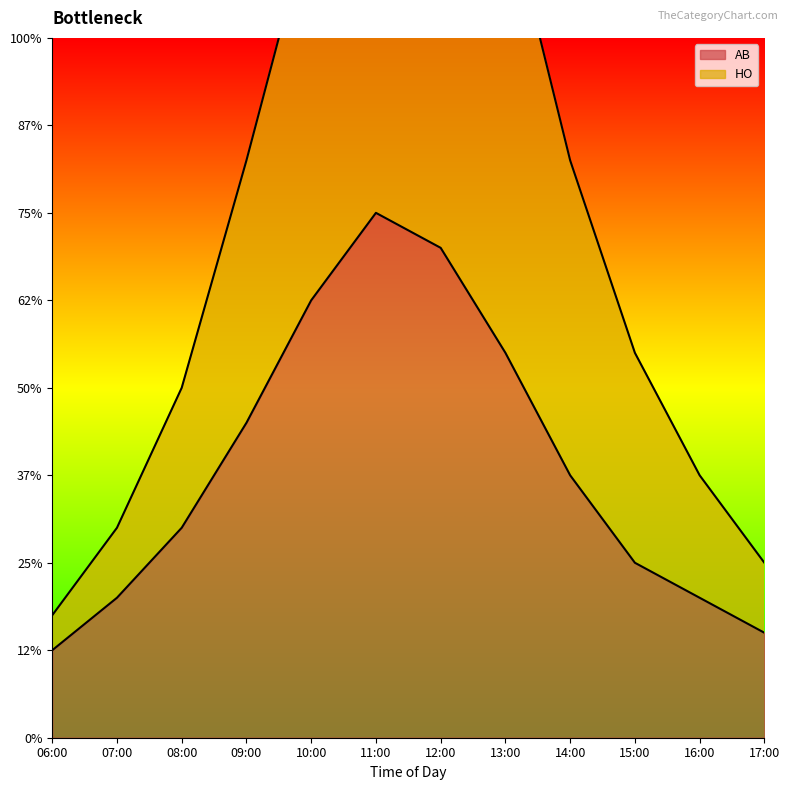

True or false: AB and HO intersect in this chart.

False